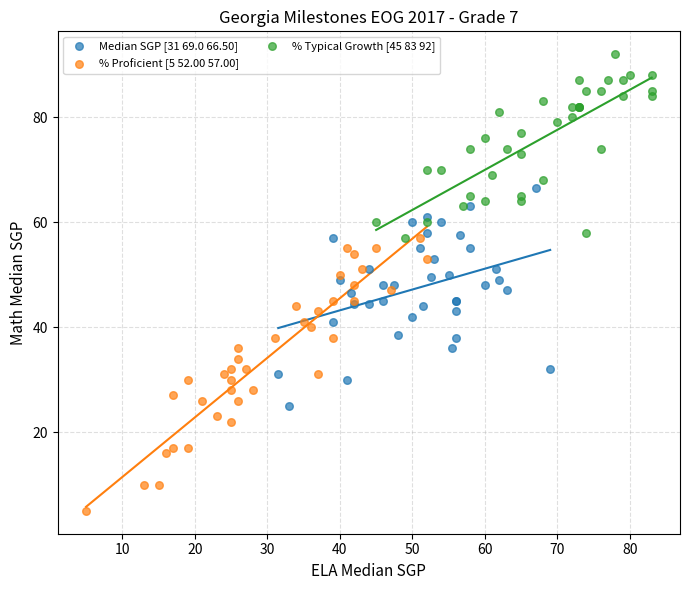

Which series has the largest Y range (max minus min)?

% Proficient [5 52.00 57.00]